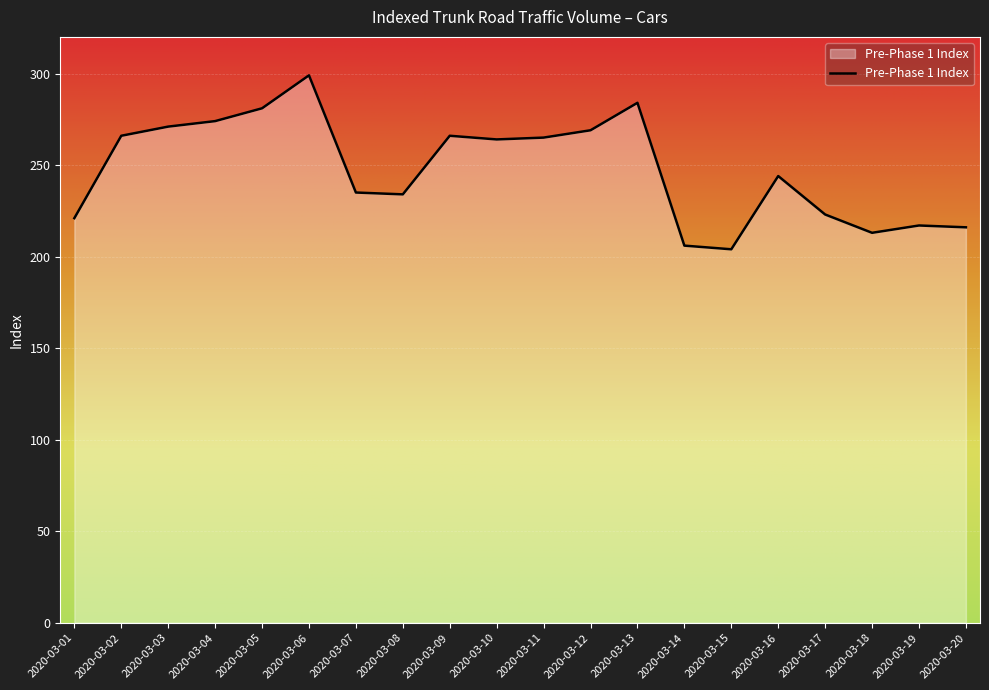

What is the greatest value displayed?

299